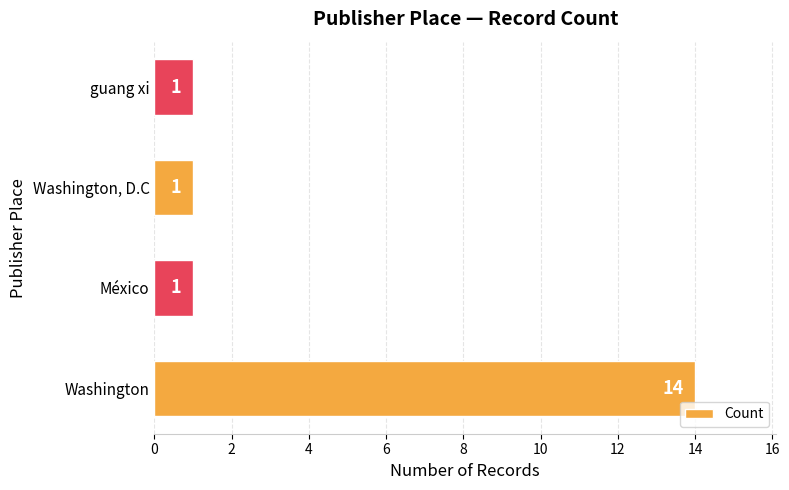

What is the sum of all values?

17